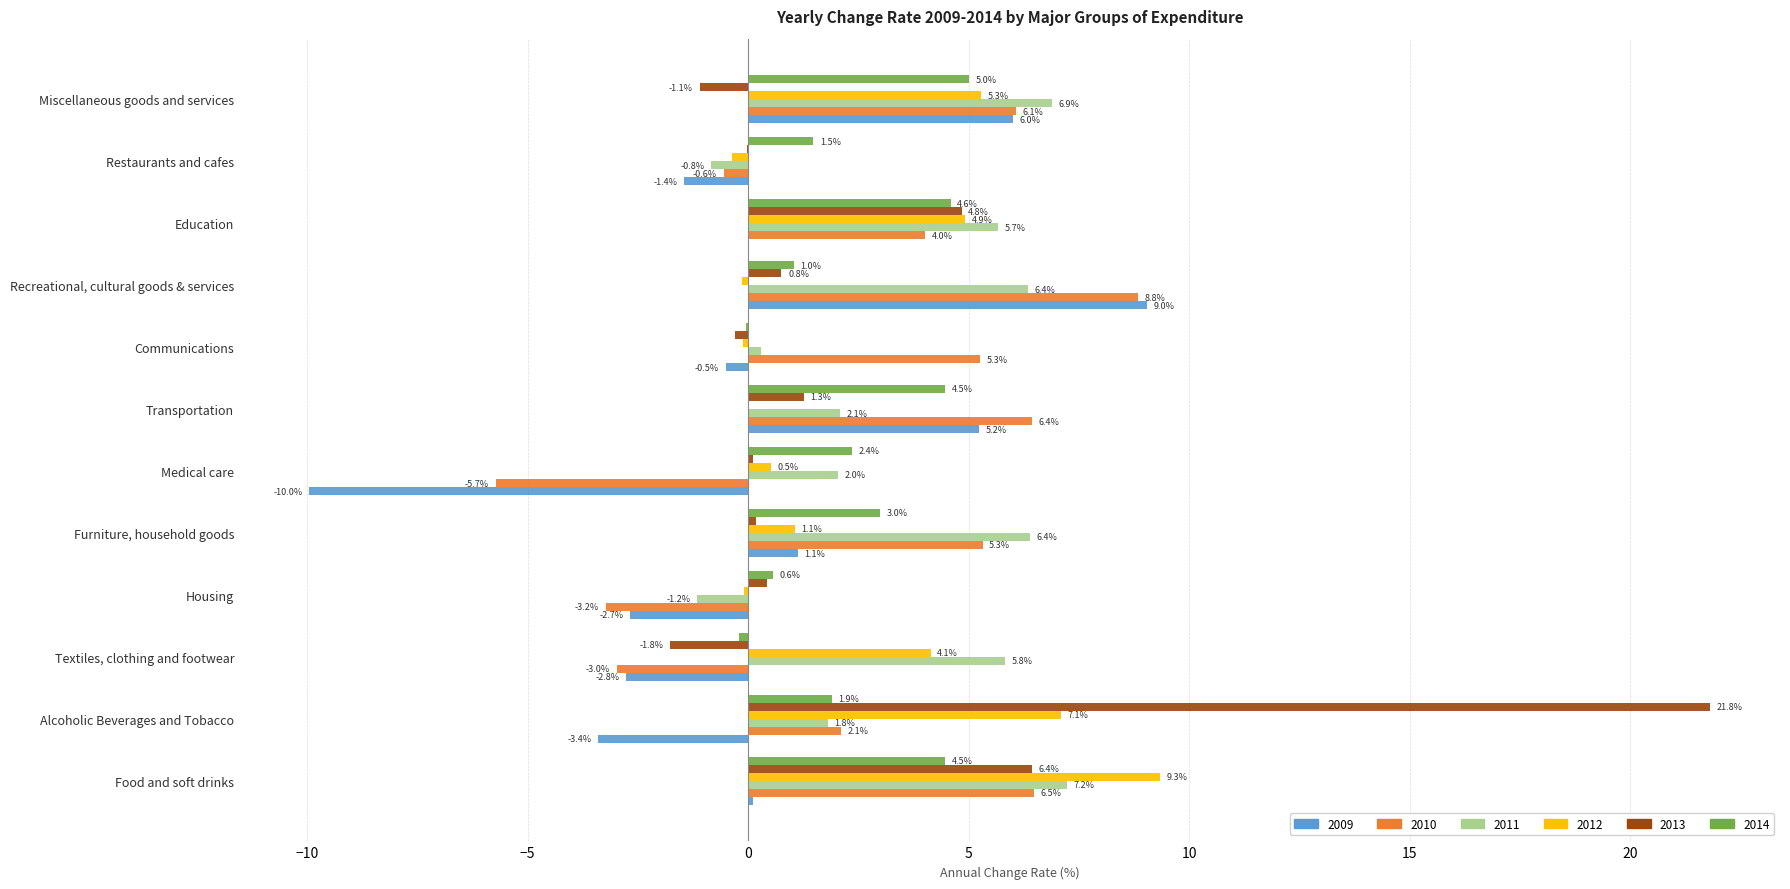

What is the total value across all series at Recreational, cultural goods & services?

25.9